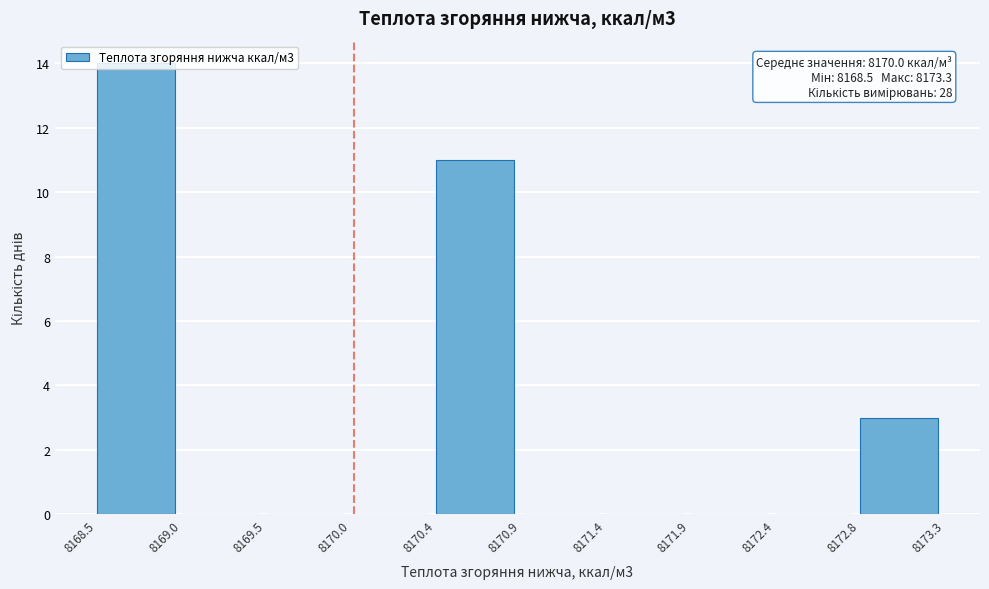

Which range on the x-axis has the tallest bar?

8168.5 to 8169.0